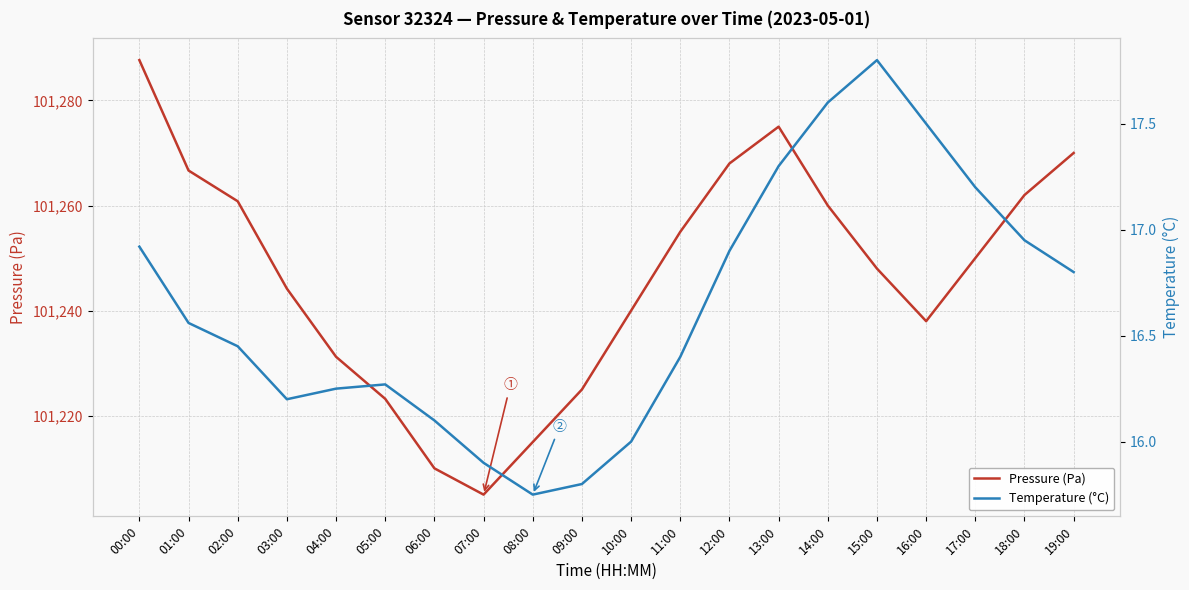

What is the value of the Temperature (°C) point at the 2nd from the left?

16.6